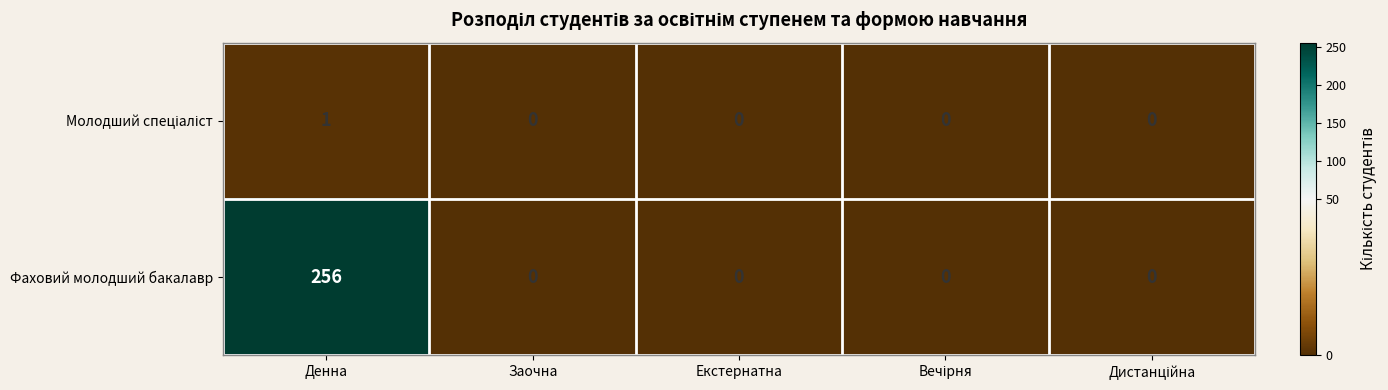

The Фаховий молодший бакалавр series shows -145 at Заочна. True or false?

False